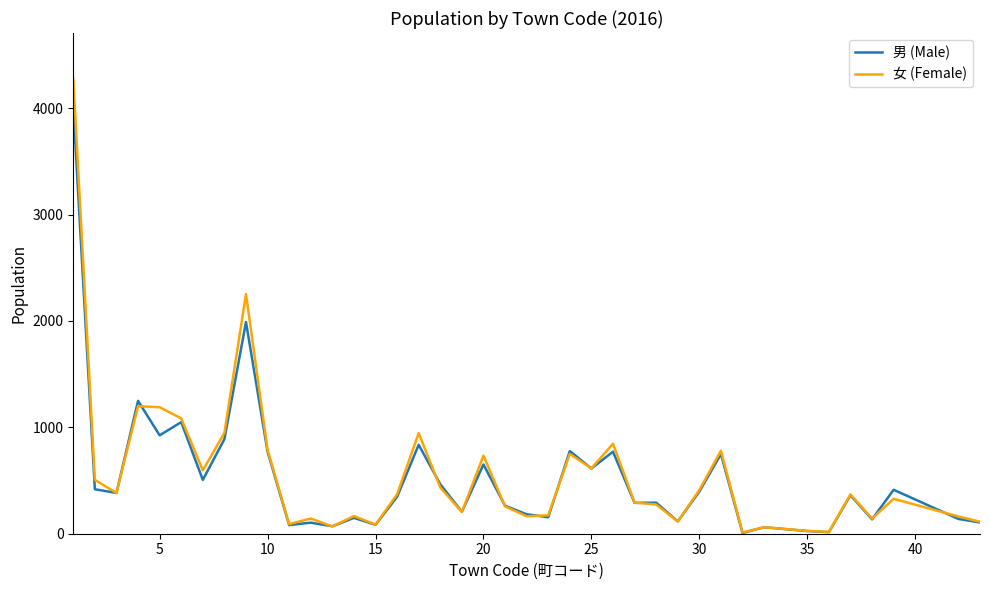

Which series has the widest spread of values?

女 (Female)